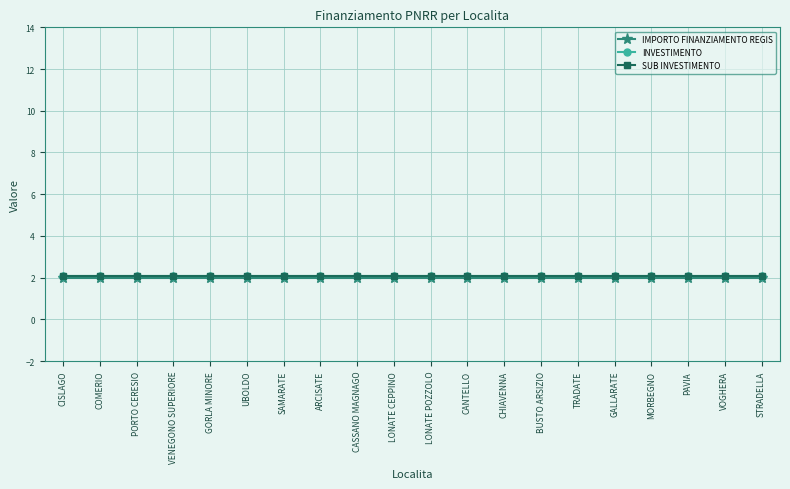

Is this an area chart (filled region under the line)?

No